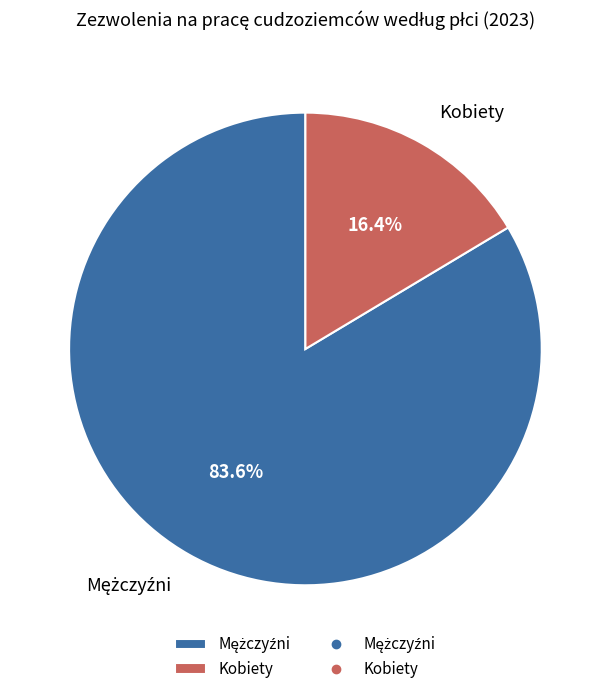

What portion of the pie excludes Kobiety?

83.6%